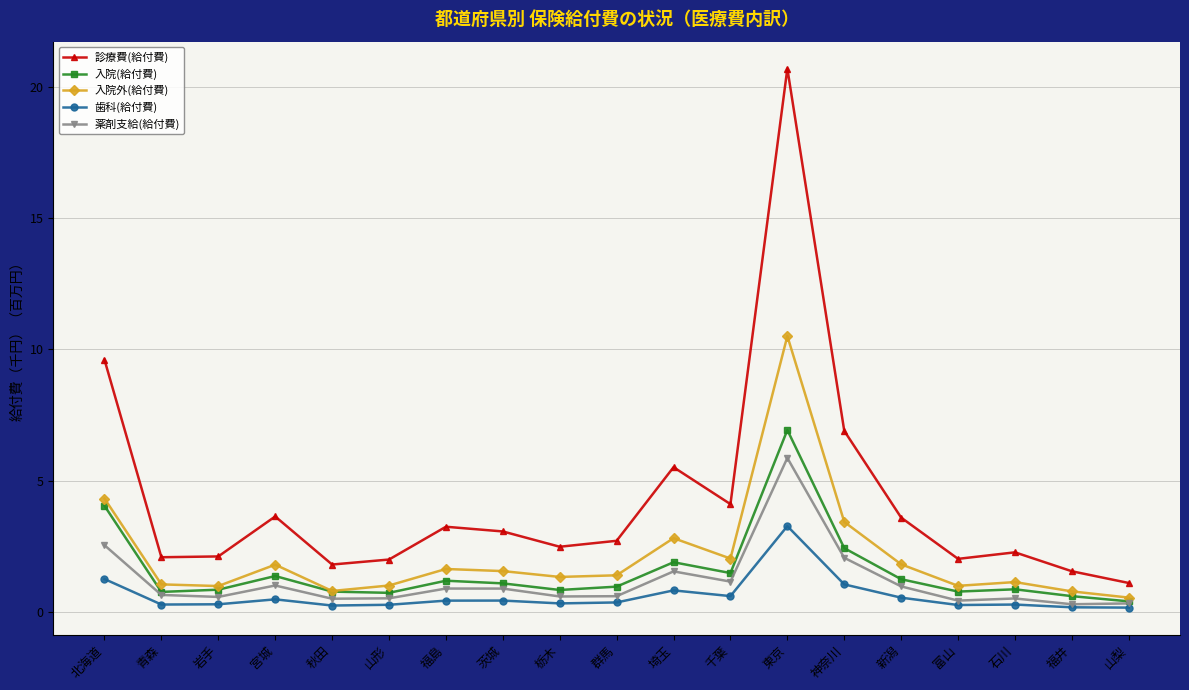

True or false: 入院外(給付費) and 薬剤支給(給付費) intersect in this chart.

False